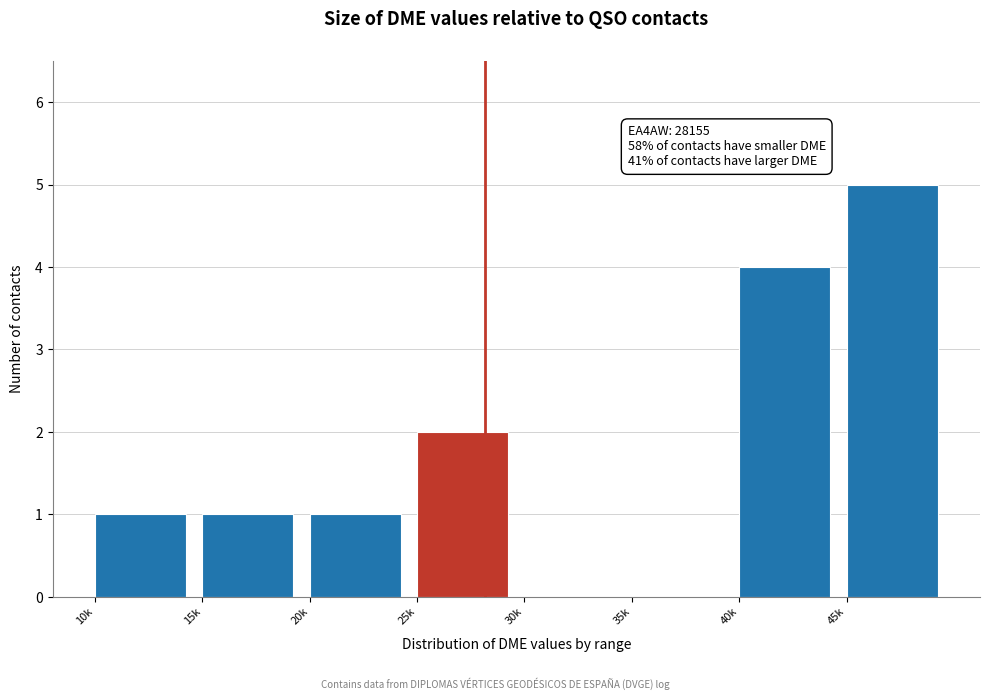

Reading left to right, what are all the values shown in this chart?

10k=1	15k=1	20k=1	25k=2	30k=0	35k=0	40k=4	45k=5